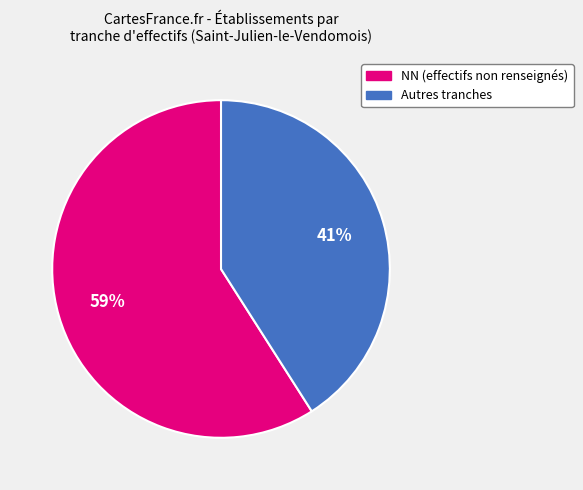

Does any single category account for the majority?

Yes